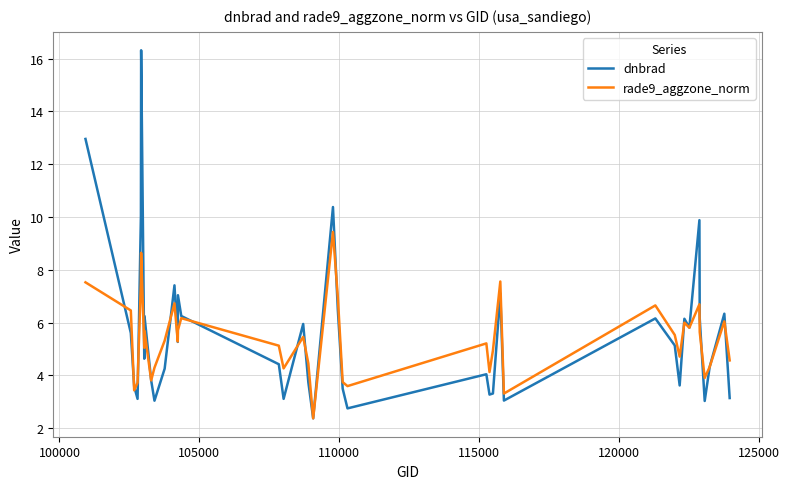

Rank the series by their average value, from lowest to highest.

rade9_aggzone_norm, dnbrad